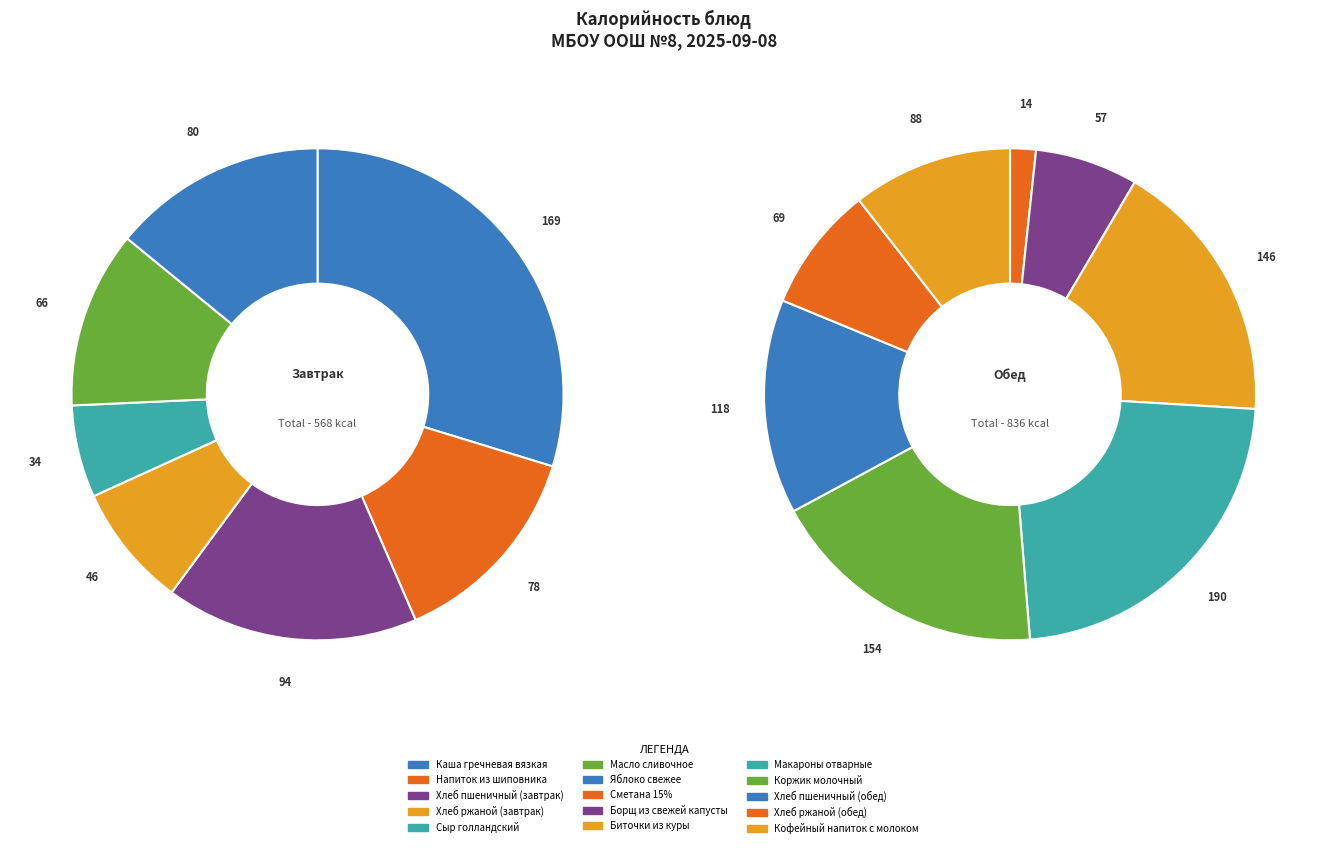

What is the total percentage of Хлеб ржаной (обед) and Сметана 15%?

5.9%